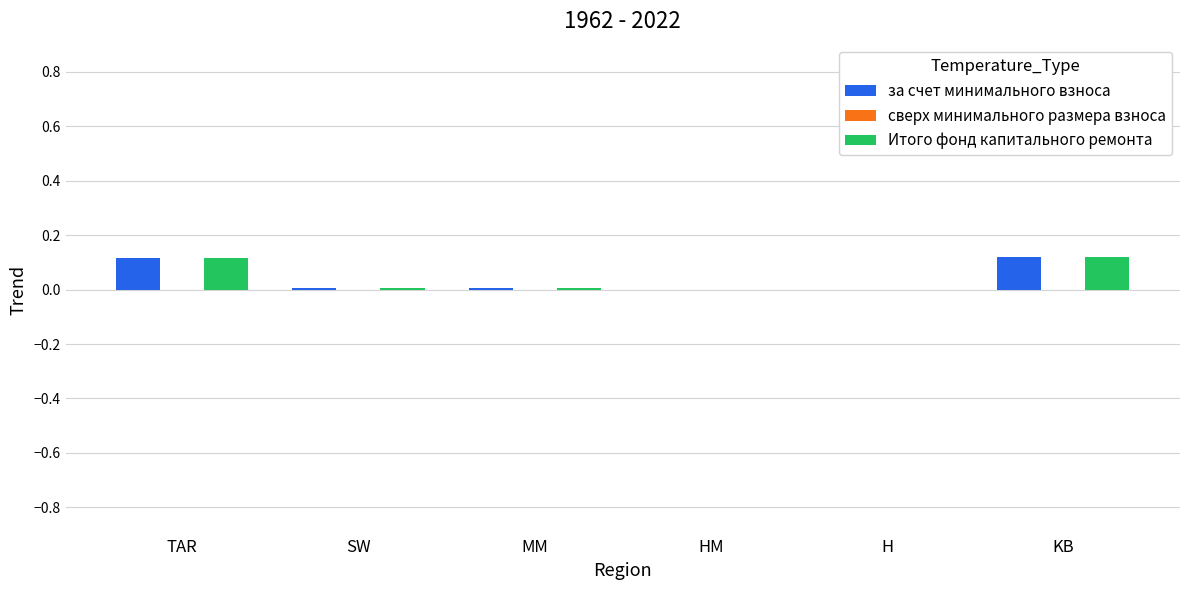

Are the bars grouped side by side (vs. stacked)?

Yes